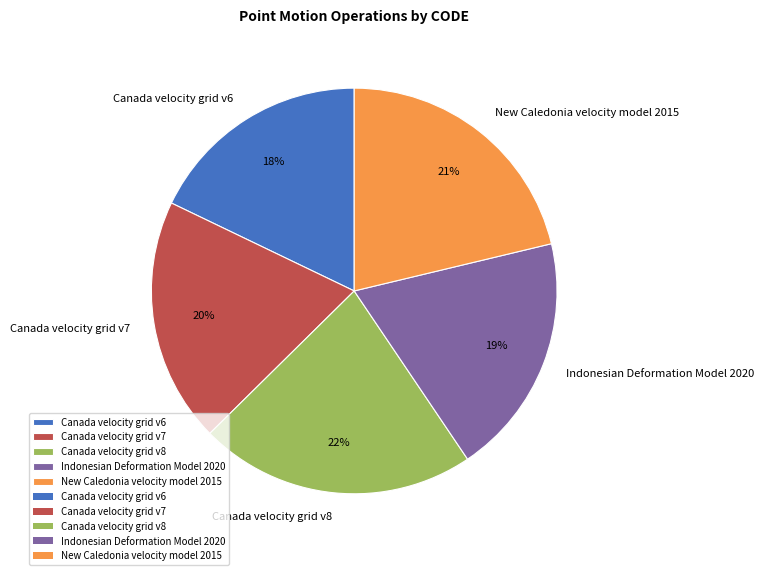

Is the sum of Canada velocity grid v7 and Indonesian Deformation Model 2020 greater than half?

No